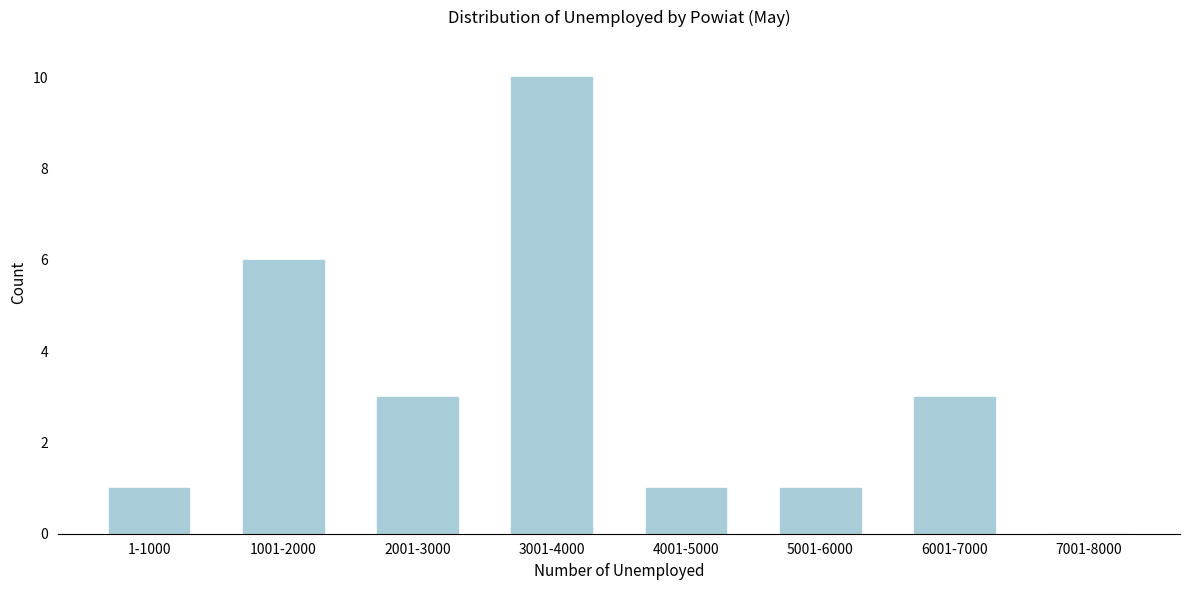

Reading left to right, transcribe all the data shown in this chart.

1-1000=1	1001-2000=6	2001-3000=3	3001-4000=10	4001-5000=1	5001-6000=1	6001-7000=3	7001-8000=0